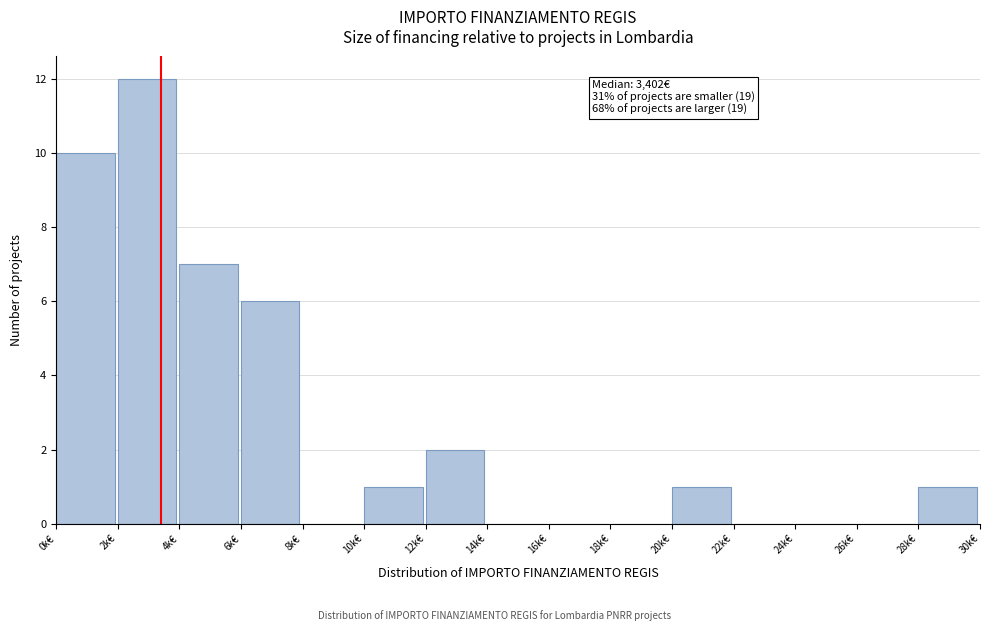

Reading right to left, what are all the values shown in this chart?

28k€=1	26k€=0	24k€=0	22k€=0	20k€=1	18k€=0	16k€=0	14k€=0	12k€=2	10k€=1	8k€=0	6k€=6	4k€=7	2k€=12	0k€=10